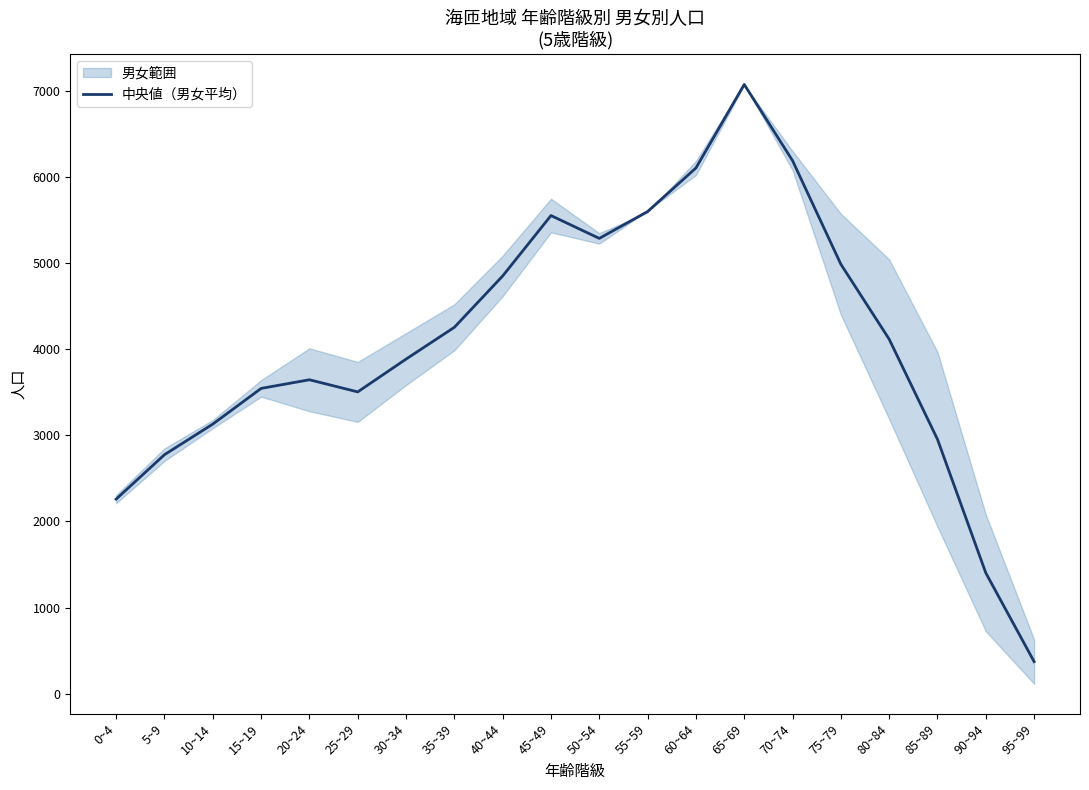

True or false: the data shows 3505.5 at 25~29.

True